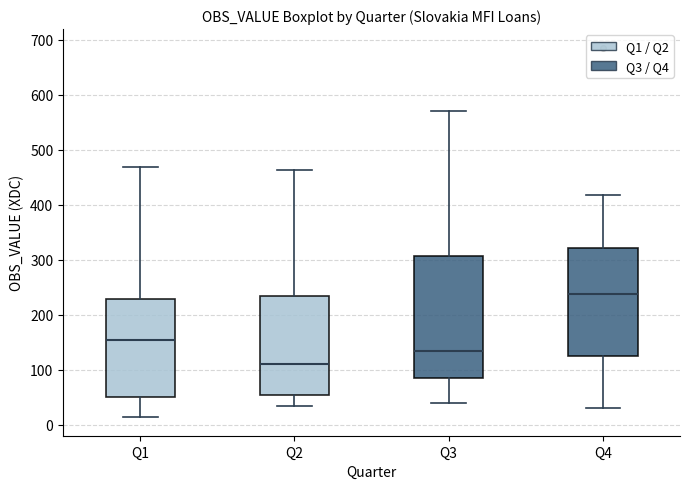

Where does the median line of the box for Q1 sit on the y-axis? The values are not printed on the chart, so give them approximately, as read against the axis.

150